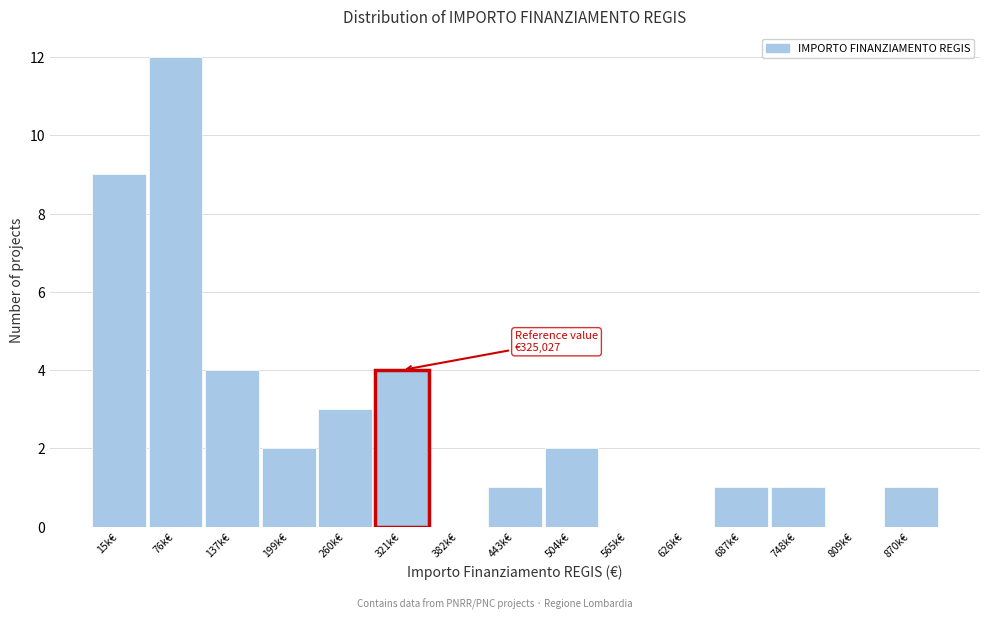

Reading left to right, extract all data points from this chart.

15k€=9	76k€=12	137k€=4	199k€=2	260k€=3	321k€=4	382k€=0	443k€=1	504k€=2	565k€=0	626k€=0	687k€=1	748k€=1	809k€=0	870k€=1